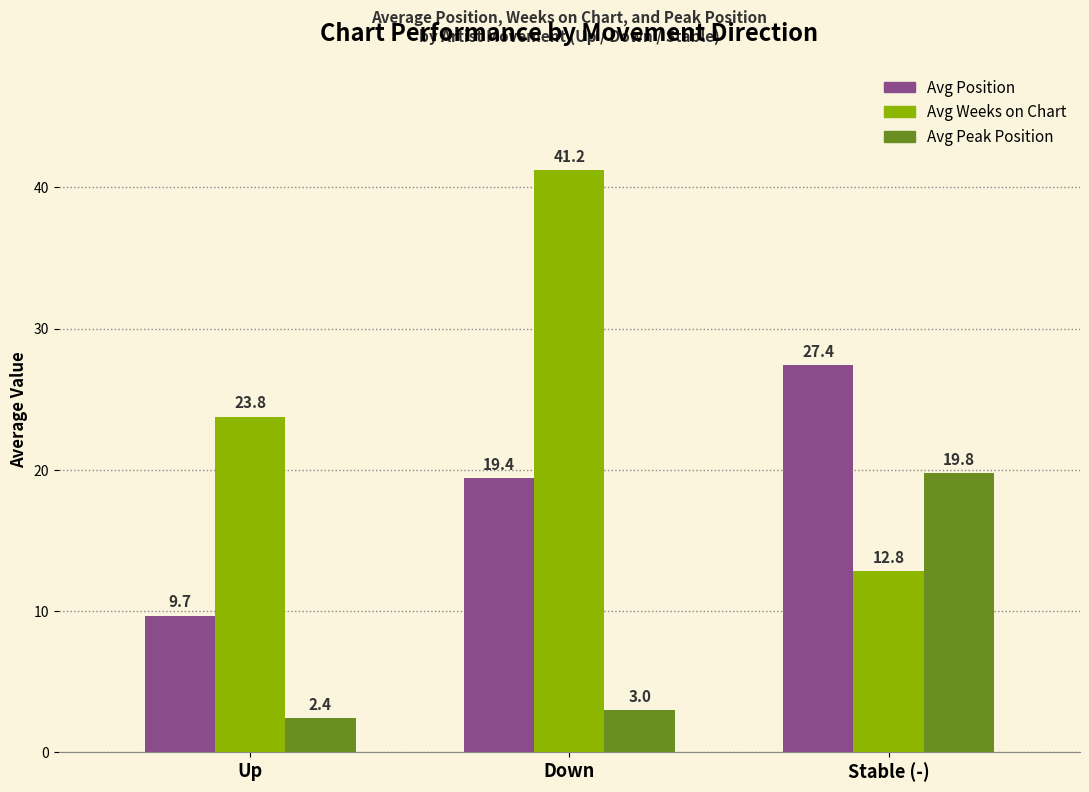

The Avg Weeks on Chart series shows 10.7 at Up. True or false?

False